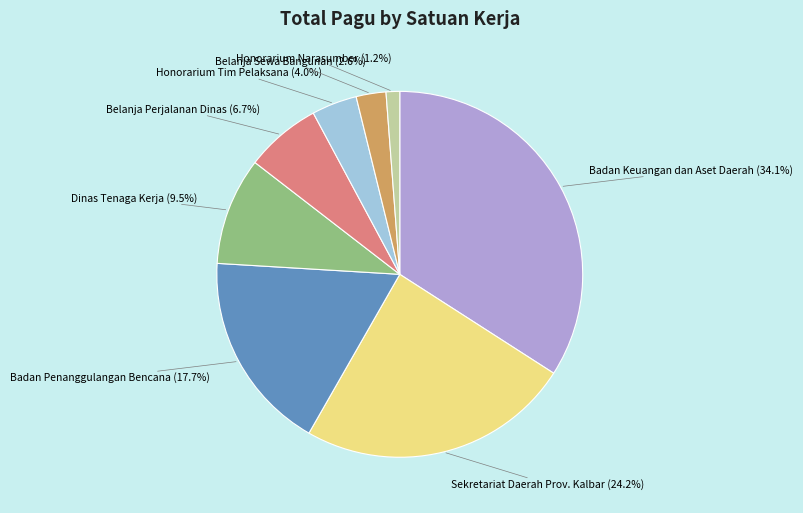

Is there any slice that represents more than half of the pie?

No